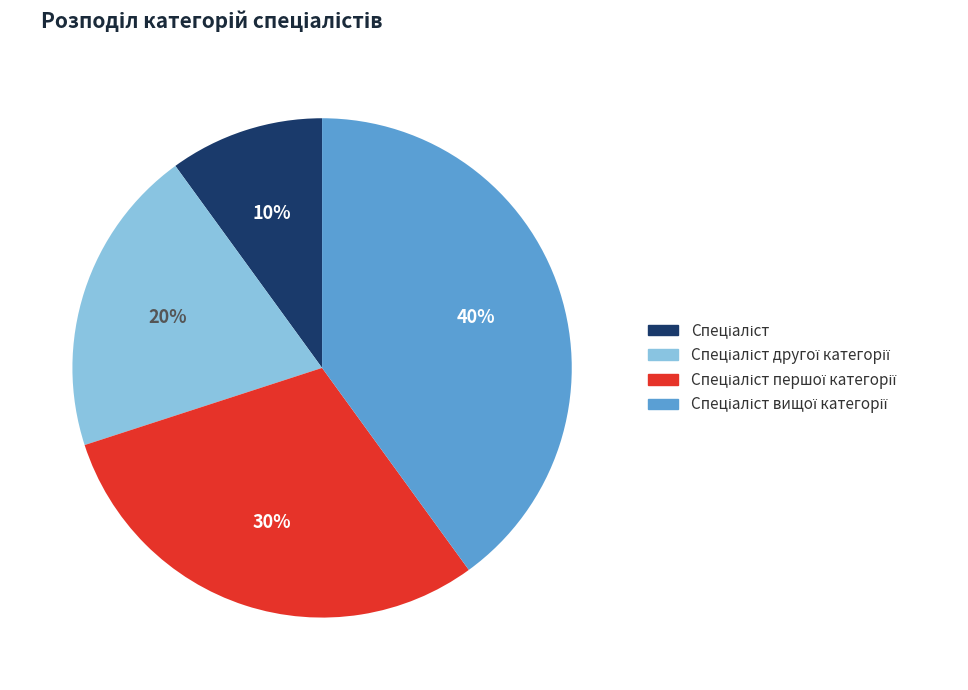

Does any single category account for the majority?

No